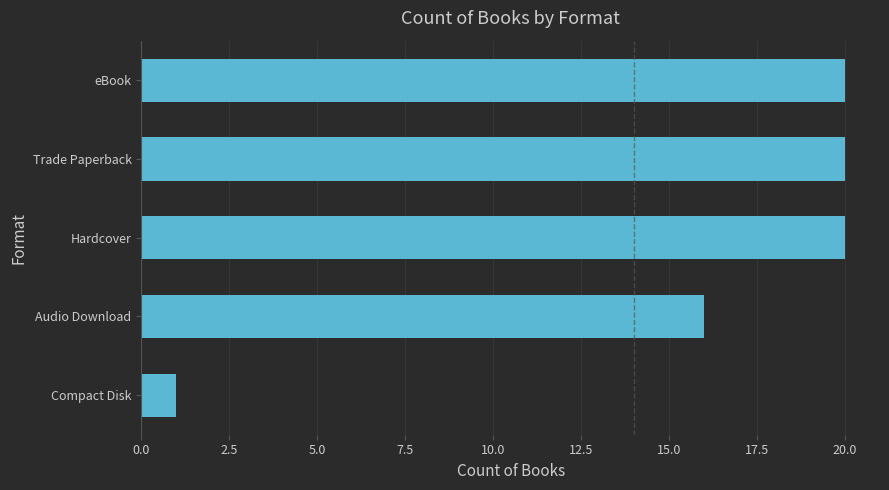

Reading top to bottom, list all the values displayed in this chart.

20	20	20	16	1